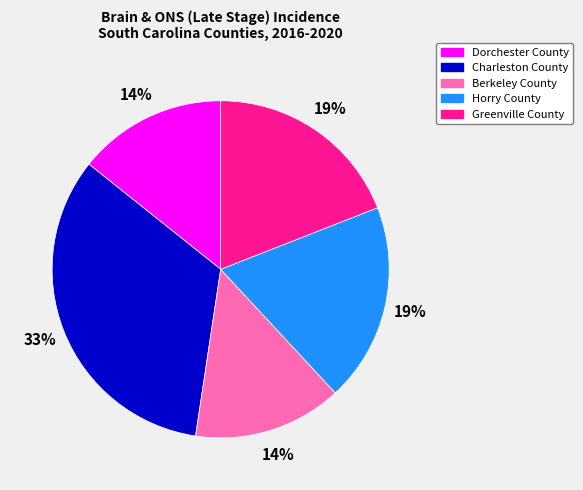

Which slice is the largest?

Charleston County